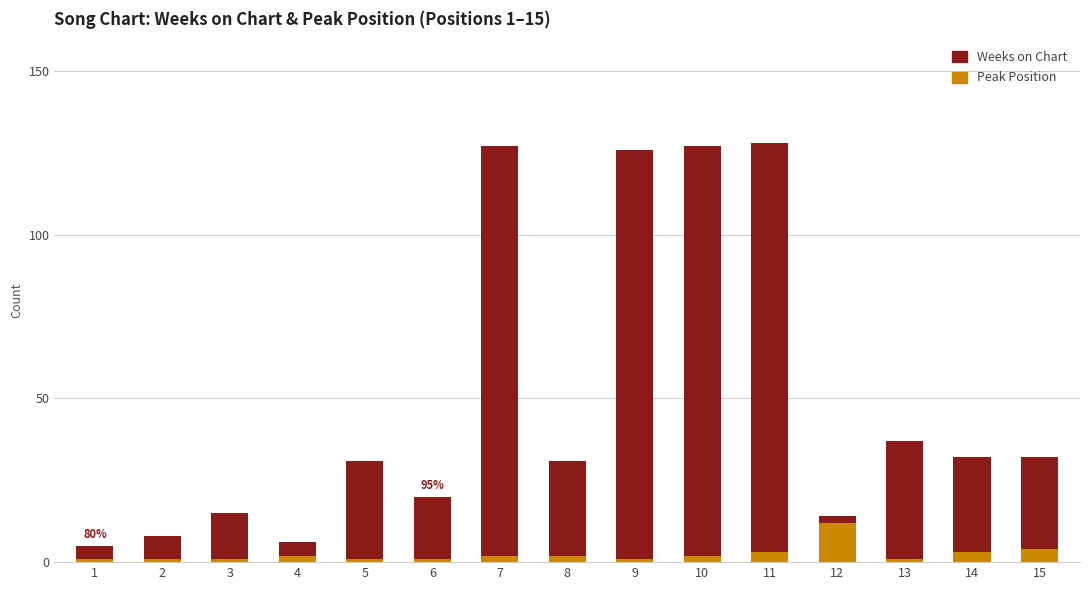

At which label does Peak Position reach its peak?

12